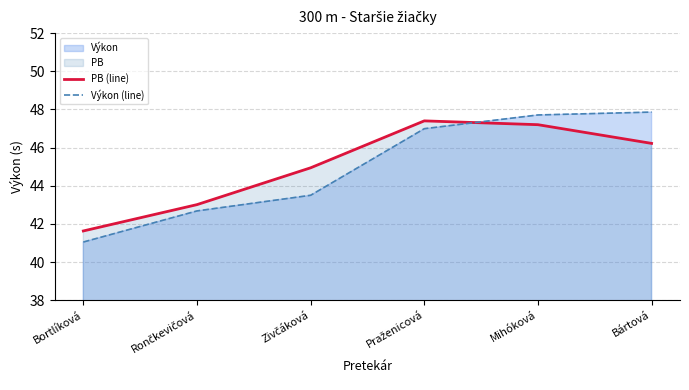

What is the maximum value for Výkon (line)?

47.9